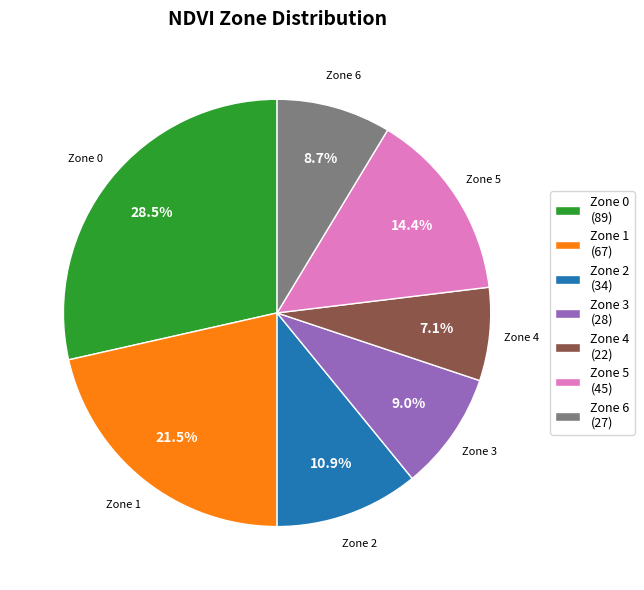

To the nearest percent, what percentage of the pie is Zone 4?

7%